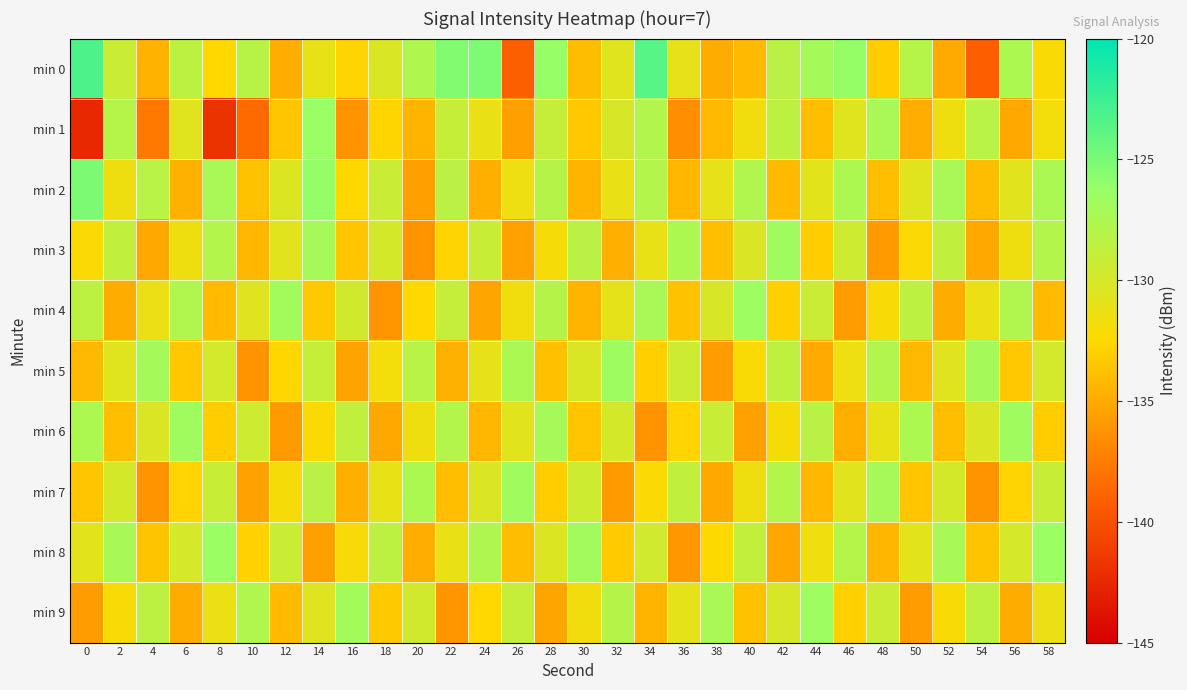

Between 2 and 38, which is larger?

2